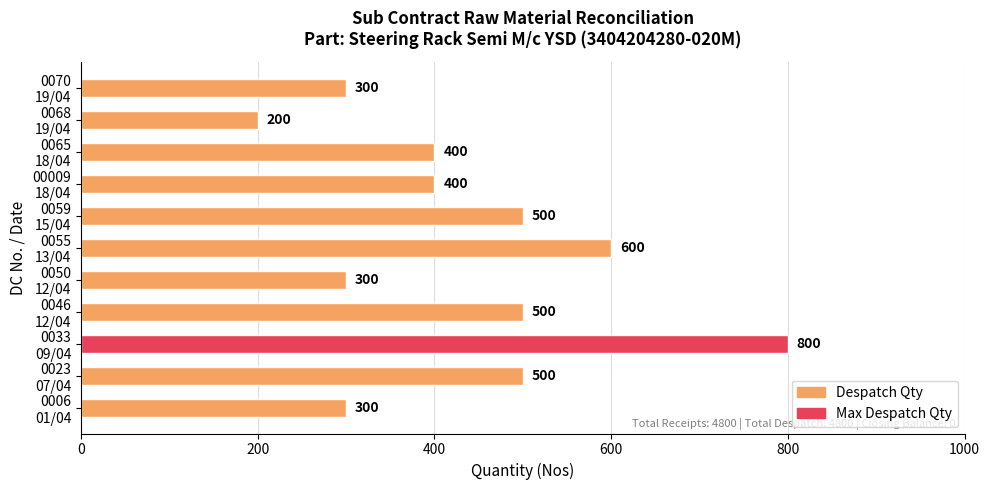

What is the difference between the second highest and minimum values?

400